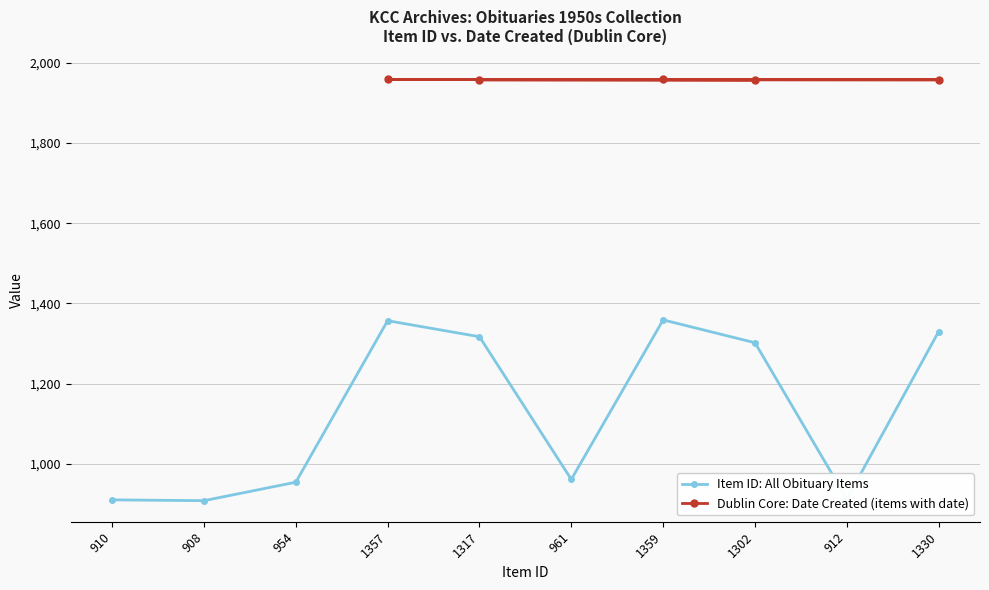

What is the difference between the maximum and minimum values?

451